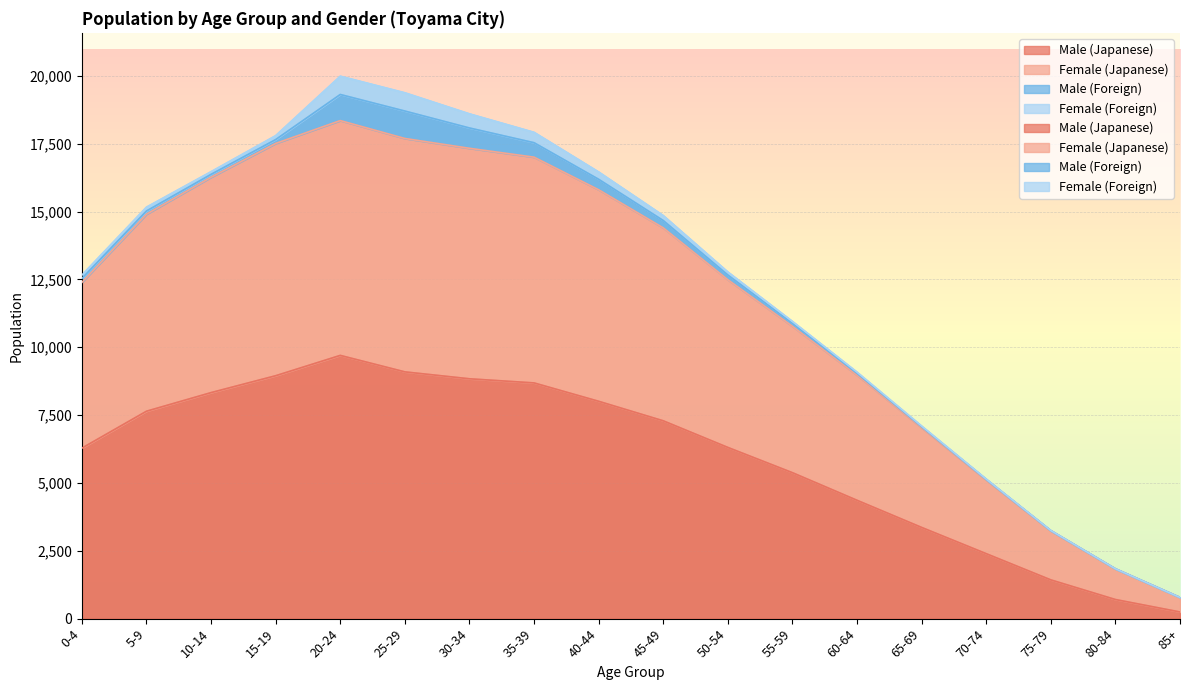

At which label does Male (Japanese) first exceed 7290?

5-9